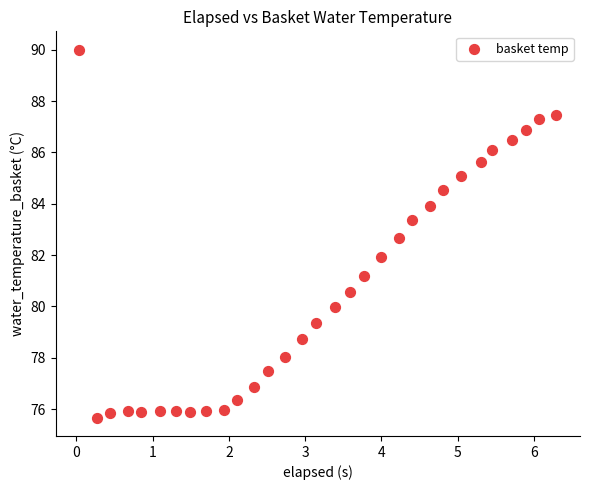

What is the range of X values (max minus min)?

6.3